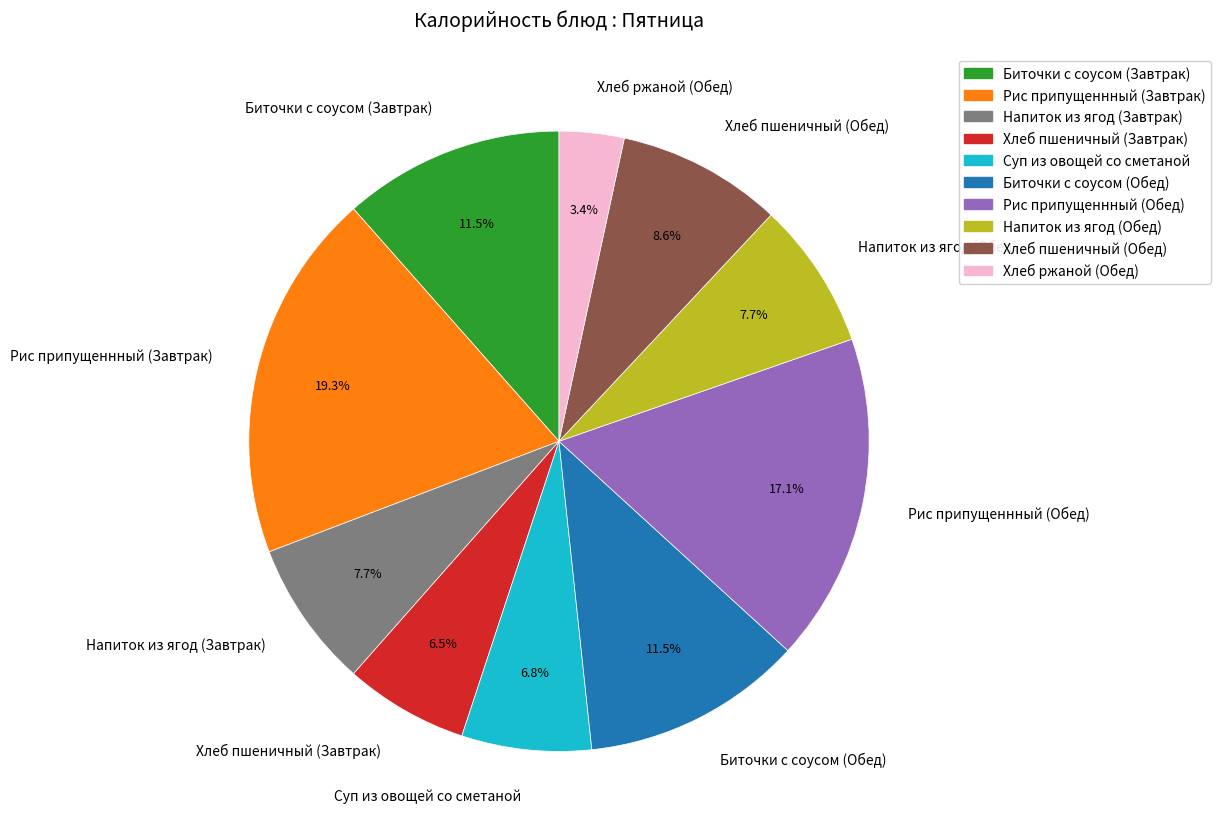

How many segments does this pie chart have?

10